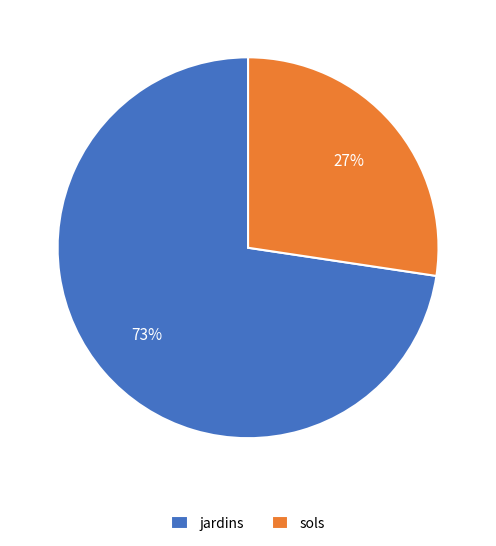

Combined, do jardins and sols account for over 50%?

Yes